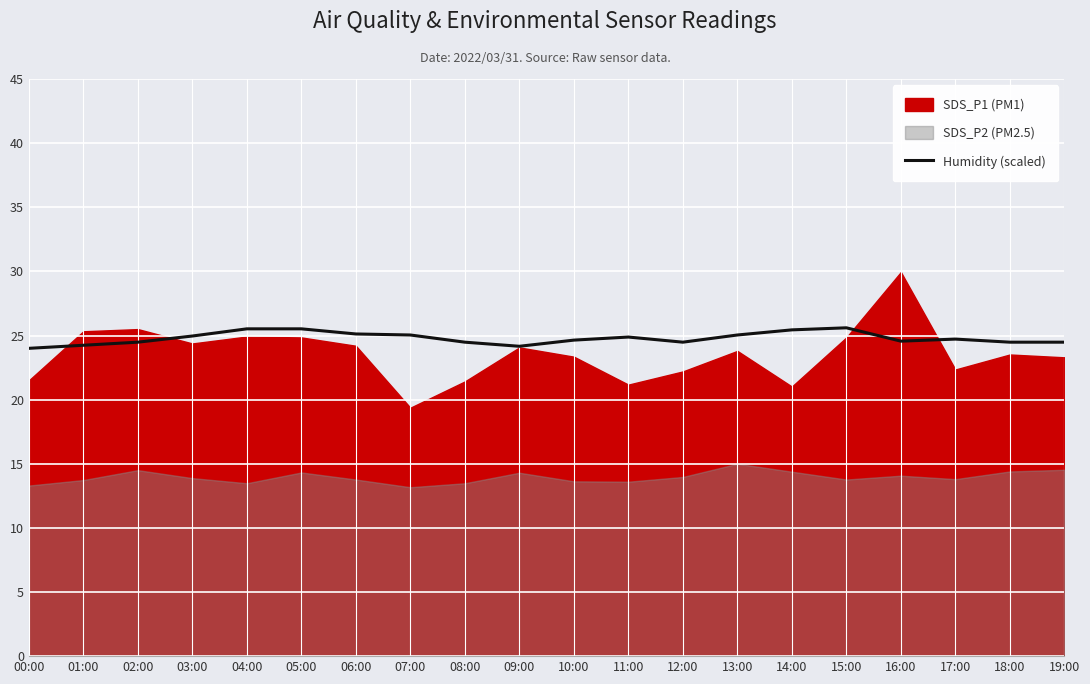

What is the difference between the maximum and minimum values?

1.6